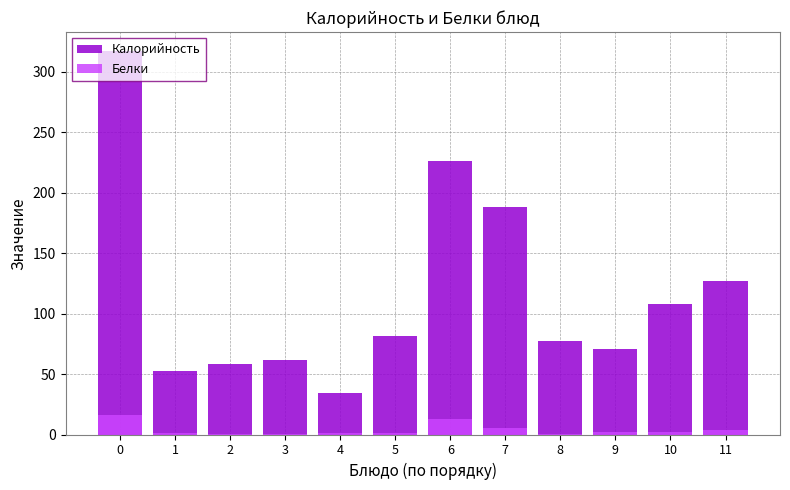

What is the spread (max minus min) of values at 7?

182.3